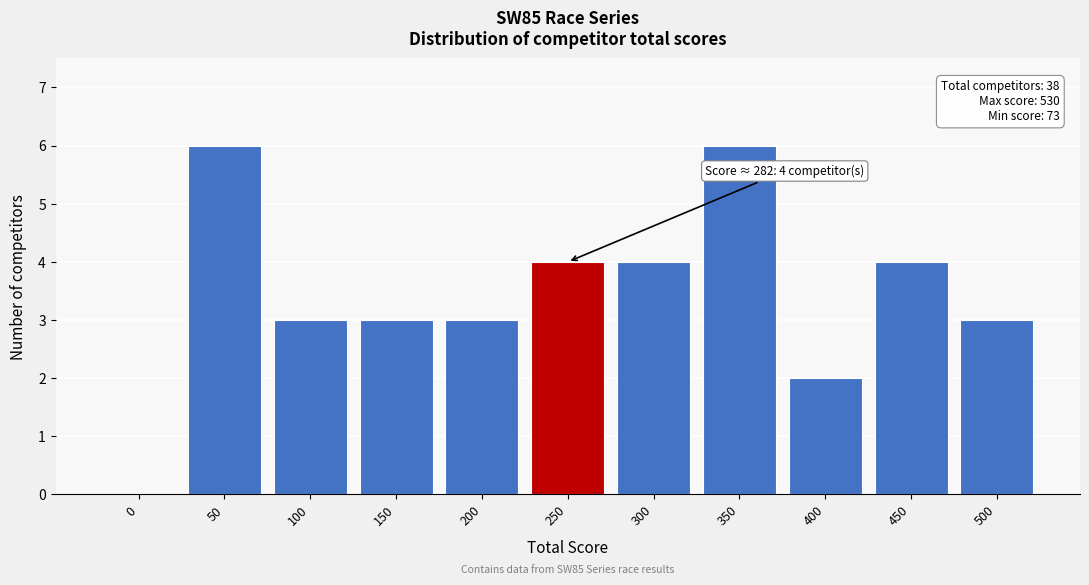

Reading left to right, extract all data points from this chart.

0=0	50=6	100=3	150=3	200=3	250=4	300=4	350=6	400=2	450=4	500=3